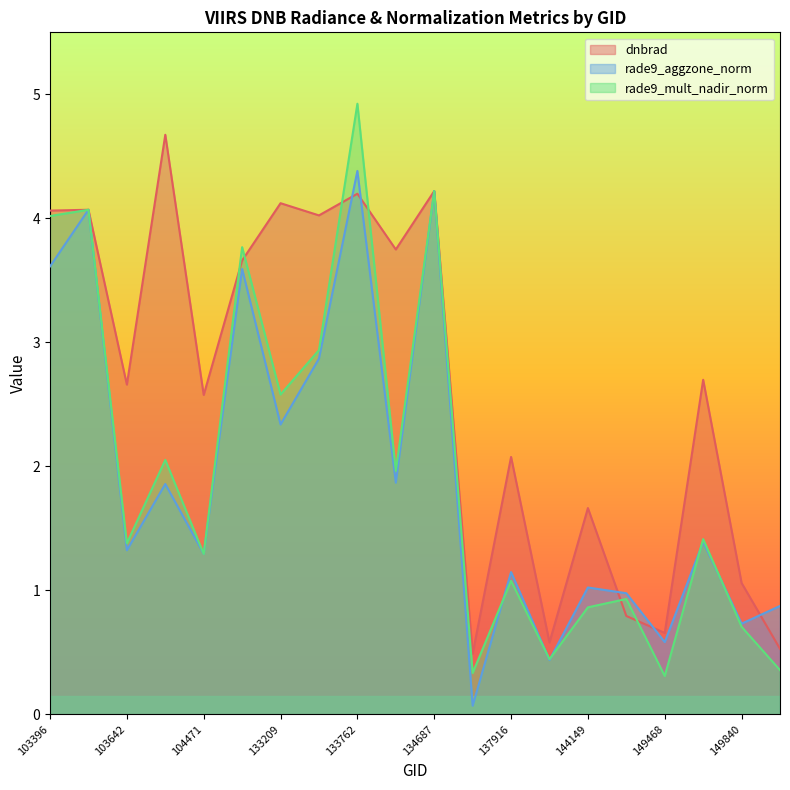

Rank the series at 133209 from highest to lowest value.

dnbrad, rade9_mult_nadir_norm, rade9_aggzone_norm